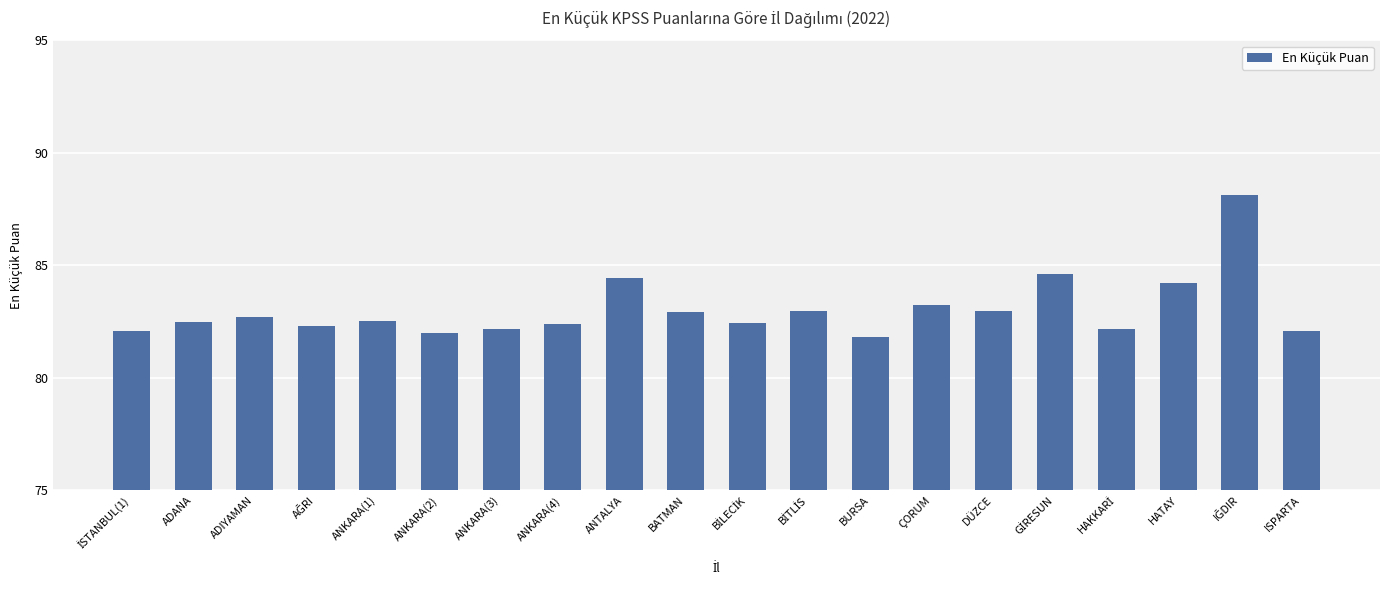

Is it true that the value at BATMAN is 82.9?

True